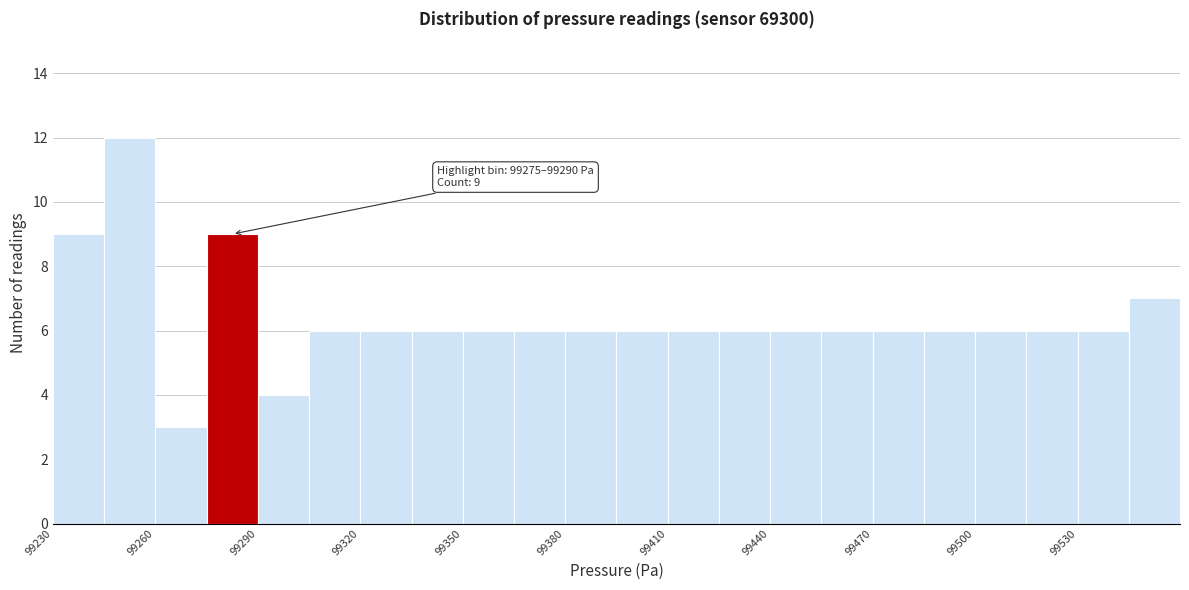

Read against the x-axis, roughly where is the centre of the tallest bar?

99255